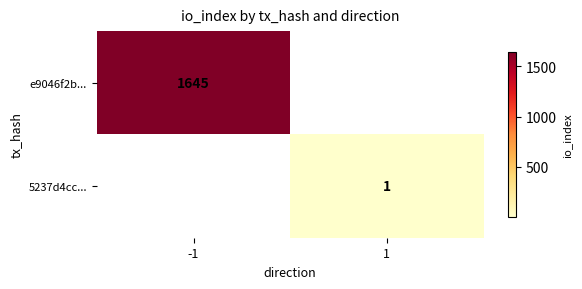

True or false: e9046f2b... has a value of 2565 at -1.

False